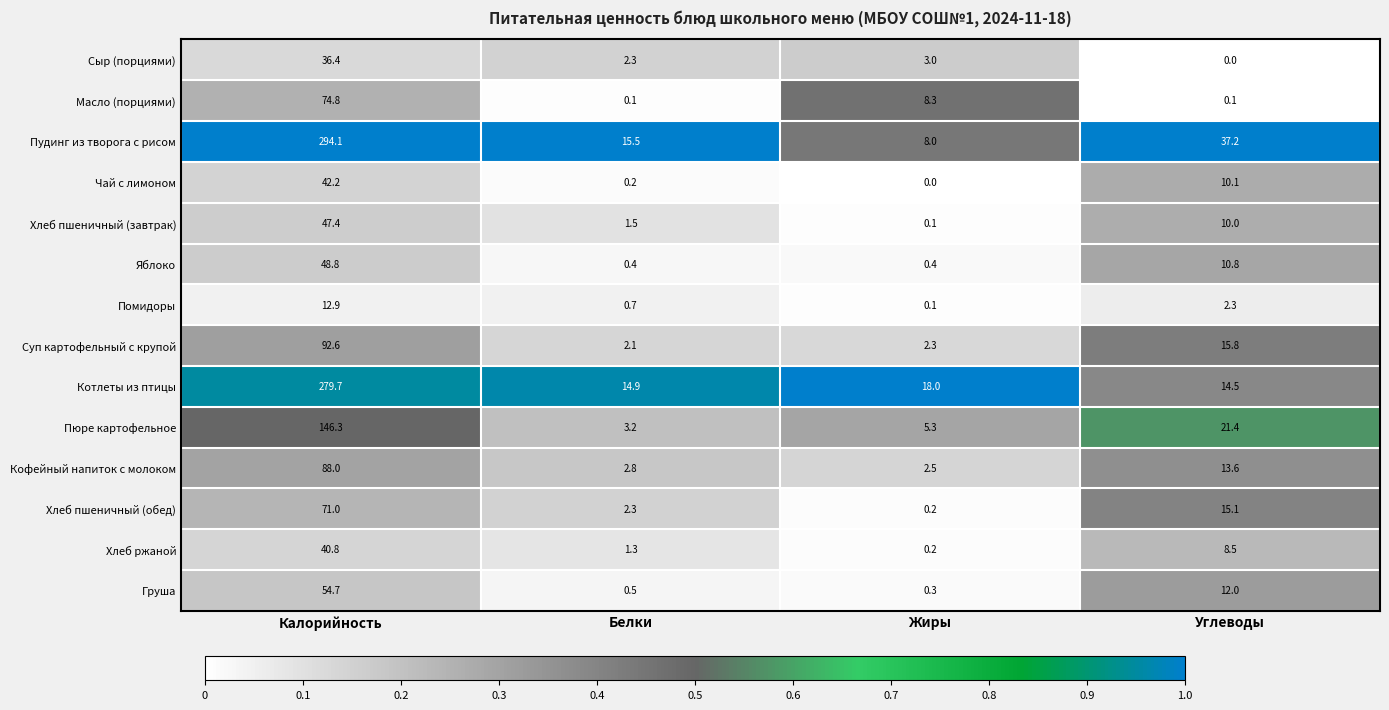

Which label corresponds to the largest value in the chart?

Калорийность